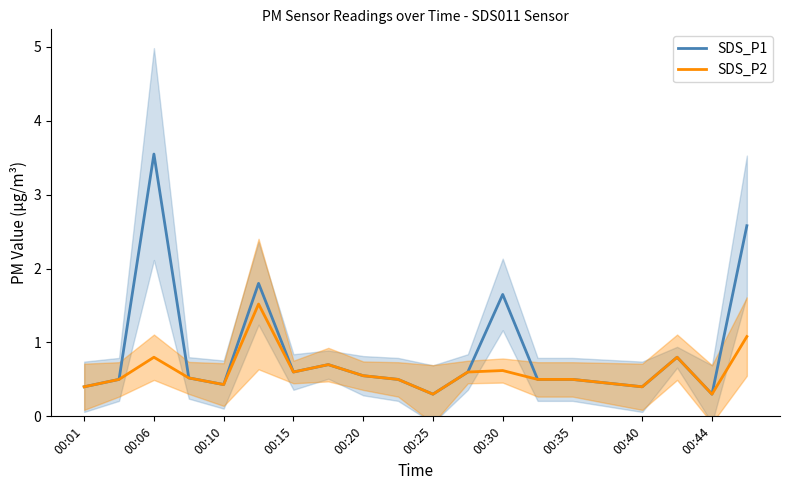

What is the minimum value for SDS_P1?

0.3